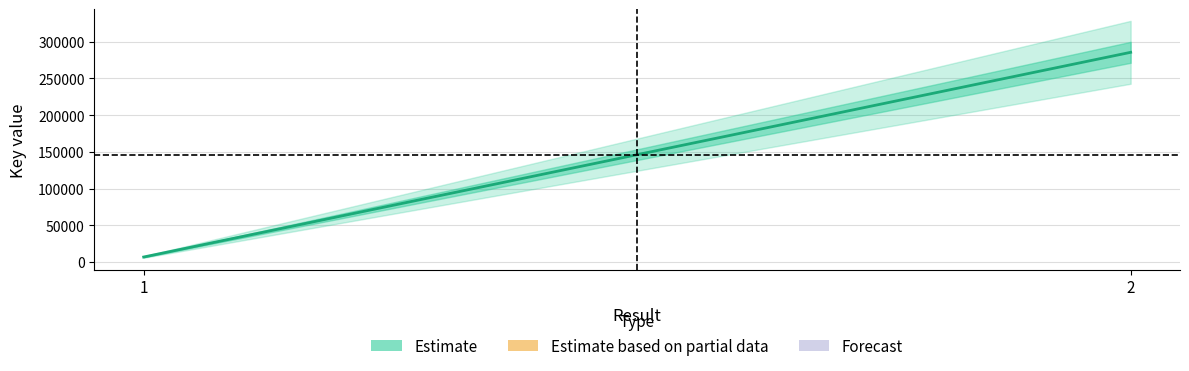

Count the number of categories in the chart.

2